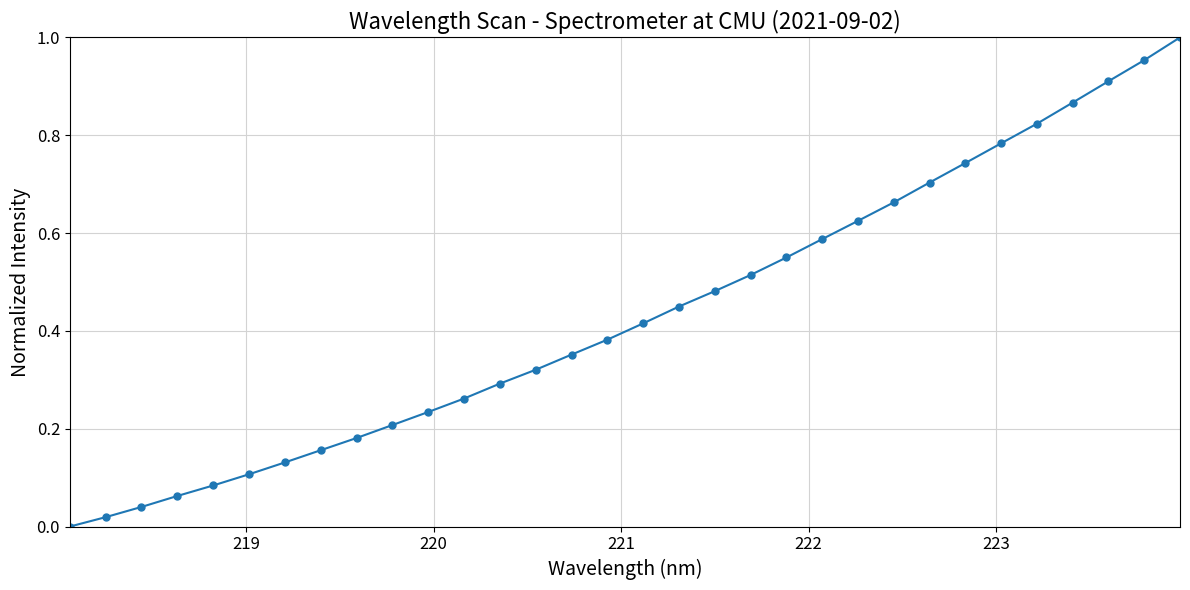

What is the sum of all values?

13.9